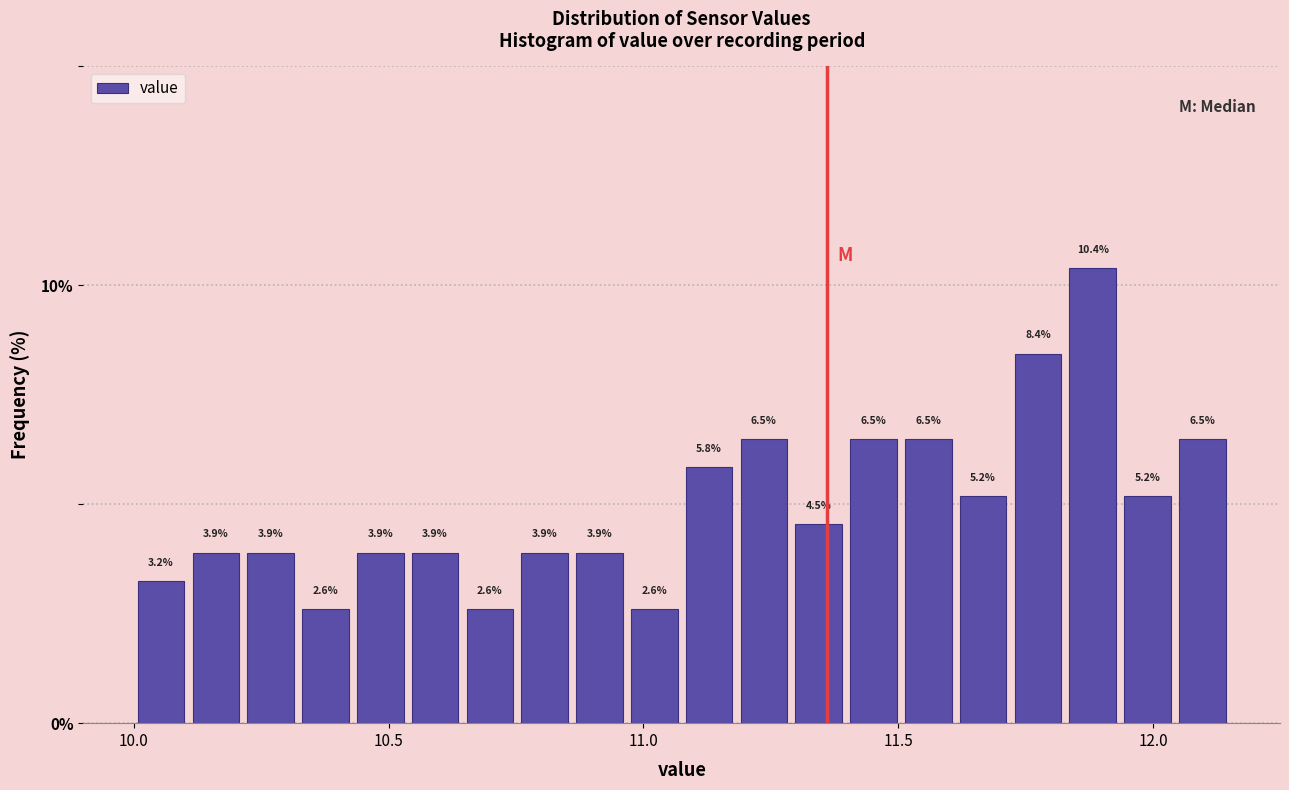

Read against the x-axis, roughly where is the centre of the tallest bar?

11.90